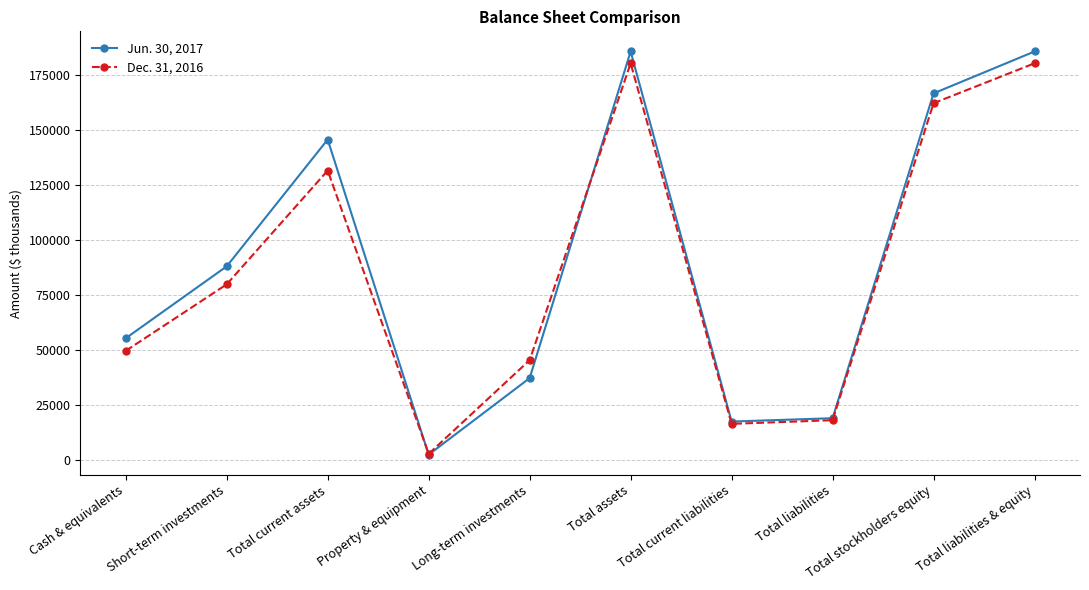

At how many categories does at least one series exceed 147841?

3